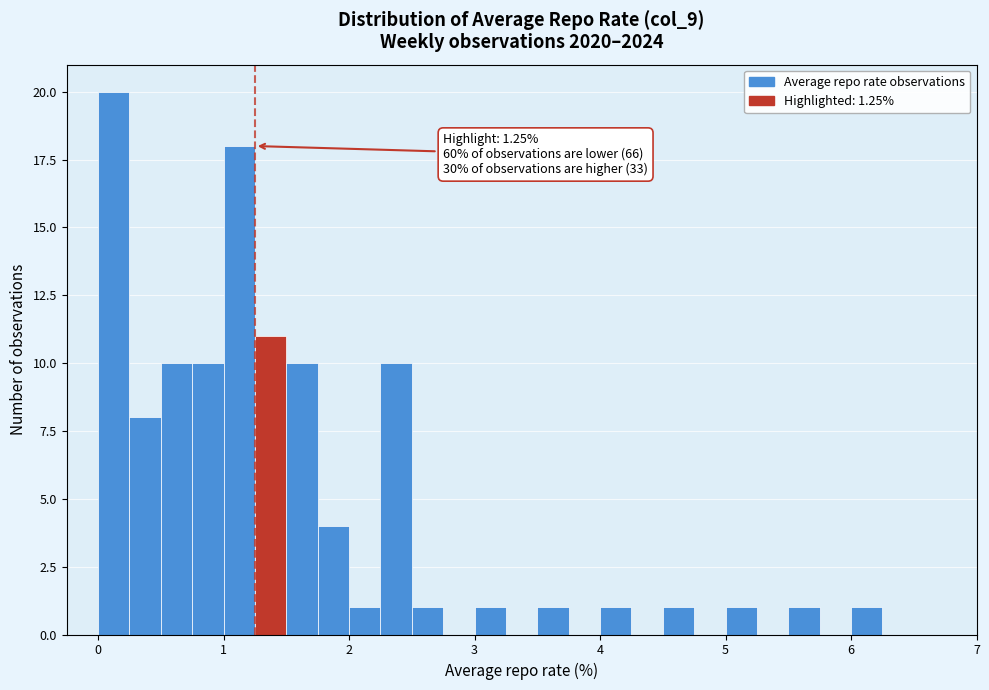

Around what value on the x-axis is the tallest bar? Give the approximate position of its centre, as read against the axis.

0.1